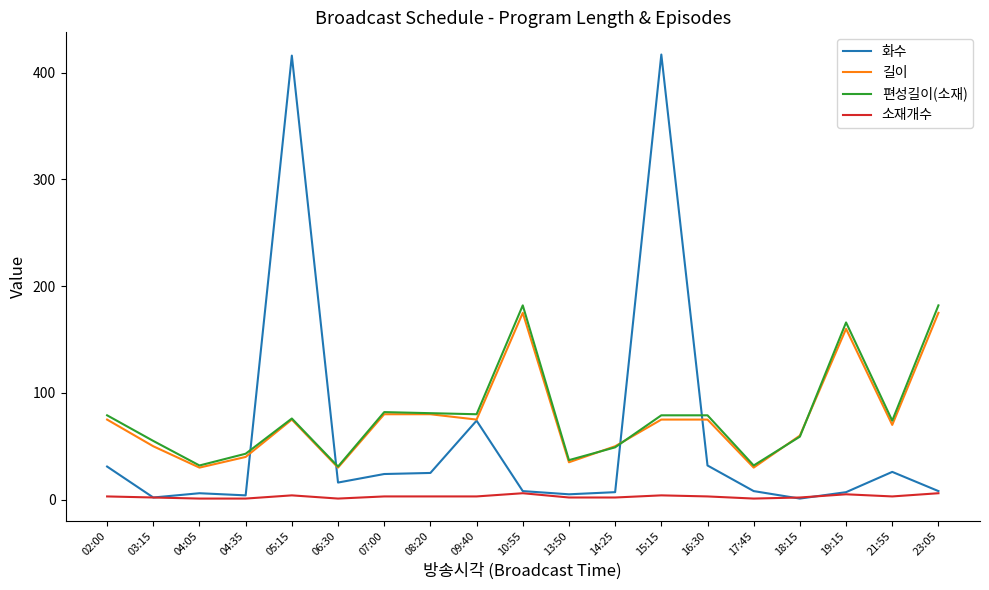

At which label is 화수 closest to 209?

09:40